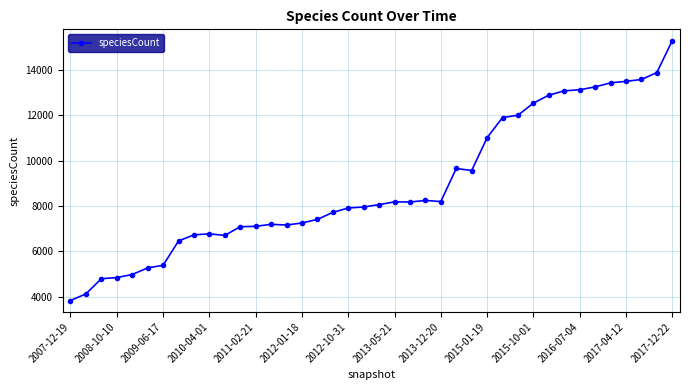

What is the value of the 25th point from the left?

8199